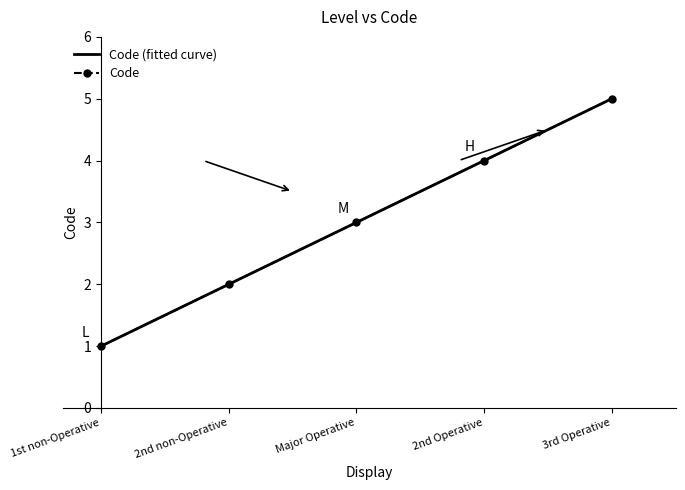

Reading left to right, what are all the values shown in this chart?

1	2	3	4	5